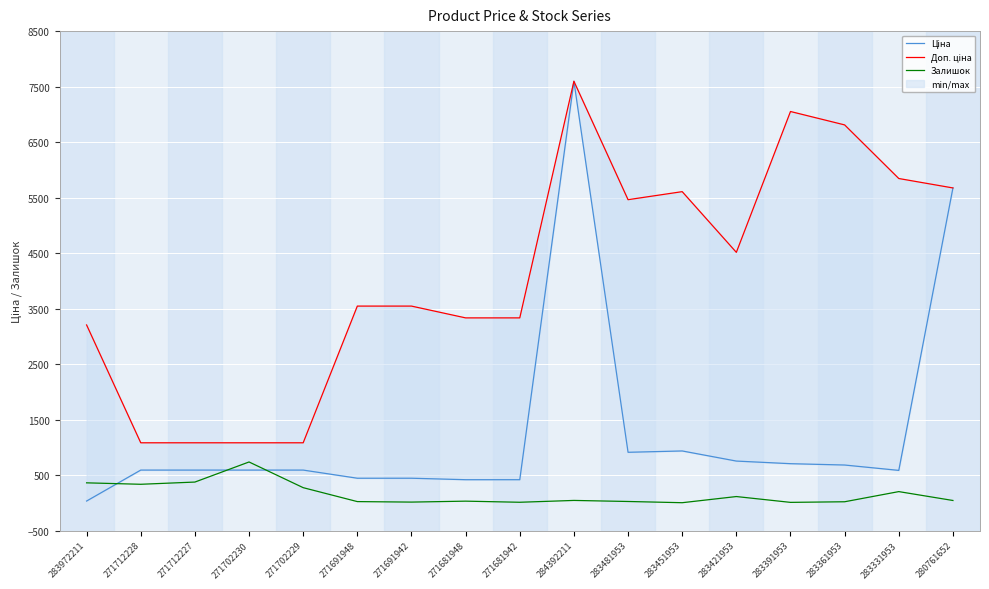

How many data points does each series have?

17